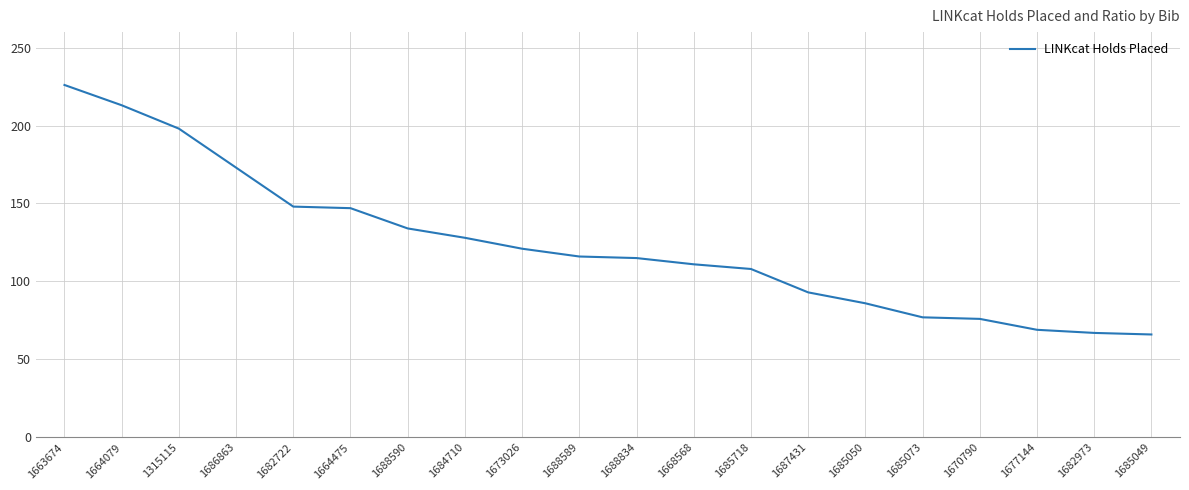

What position from the right is 1668568?

9